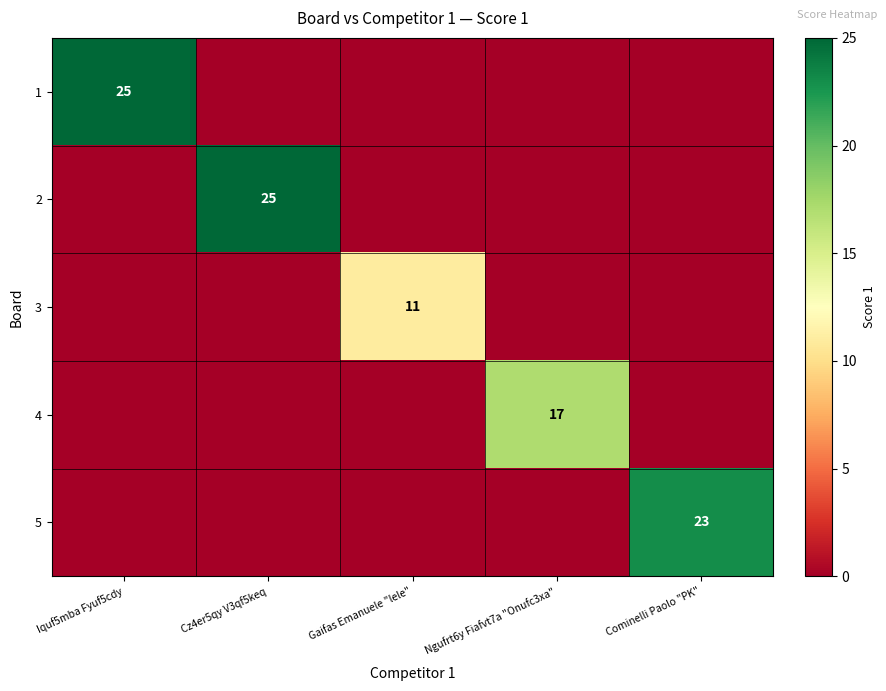

Is it true that 4 equals 17 at Ngufrt6y Fiafvt7a "Onufc3xa"?

True